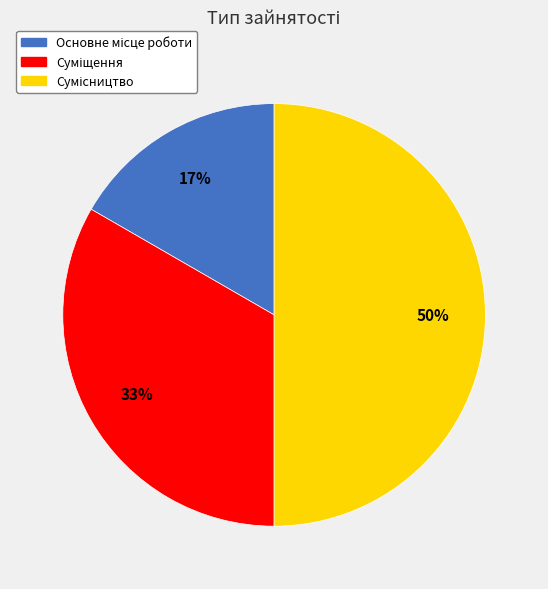

To the nearest percent, what is the difference between the largest and smallest slice percentages?

33%